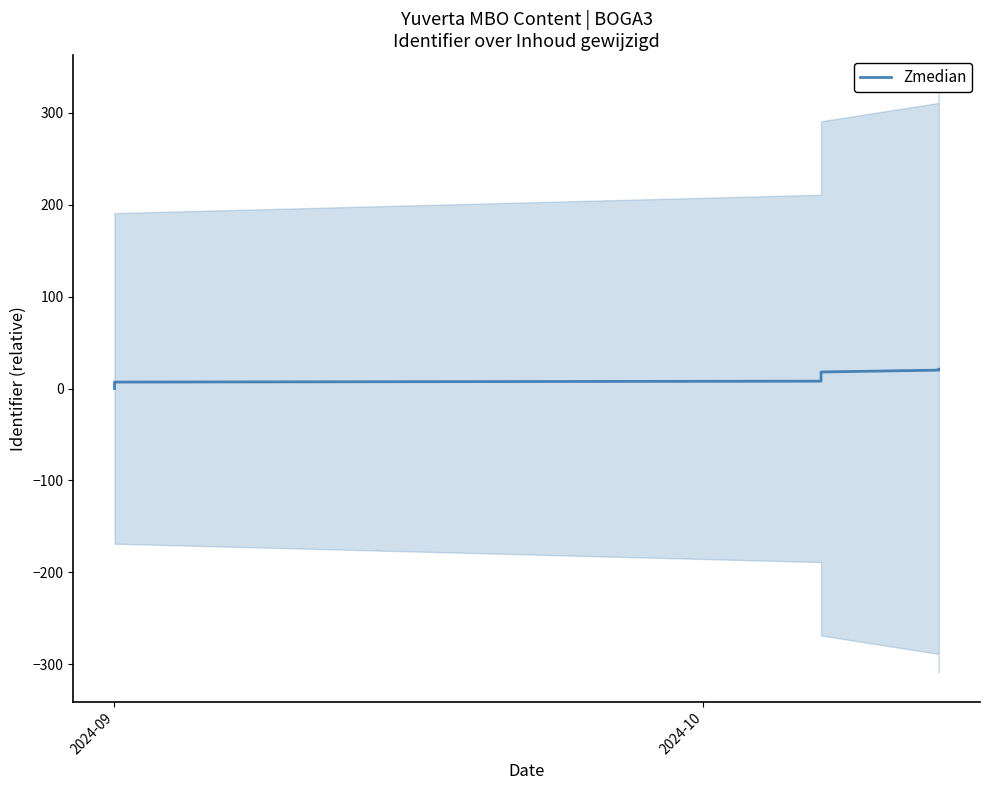

Reading right to left, extract all data points from this chart.

21	20	18	17	16	9	8	7	5	4	2	1	0